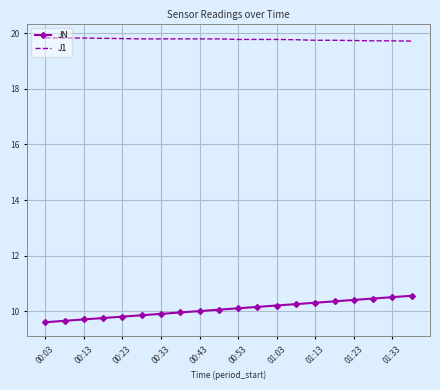

Which series has the largest total across all categories?

J1